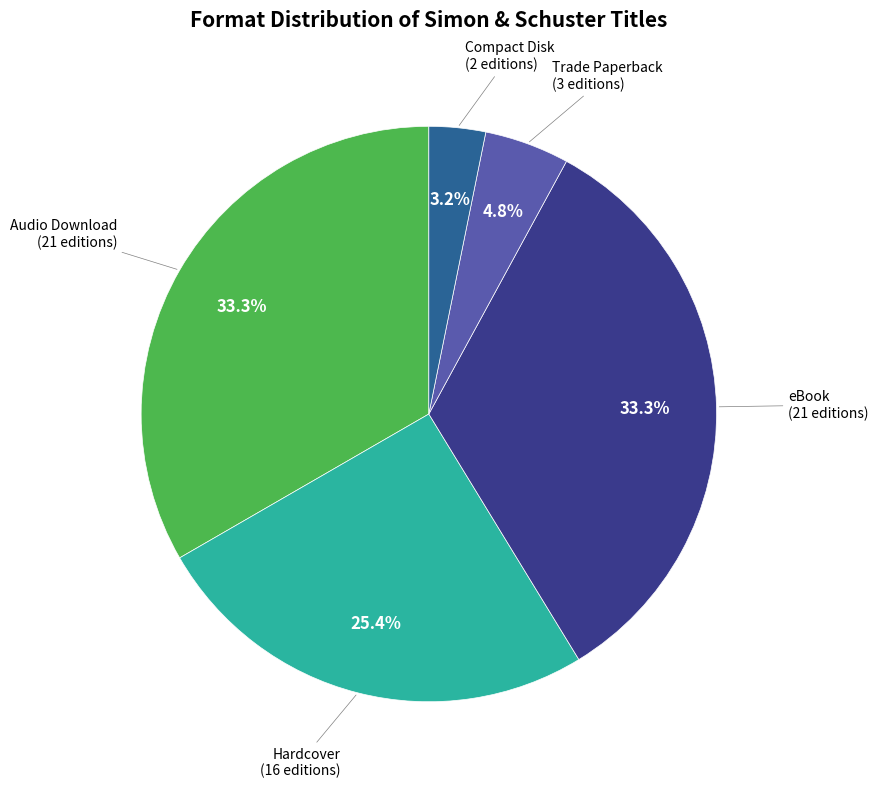

What percentage is the Trade Paperback slice, to the nearest percent?

5%